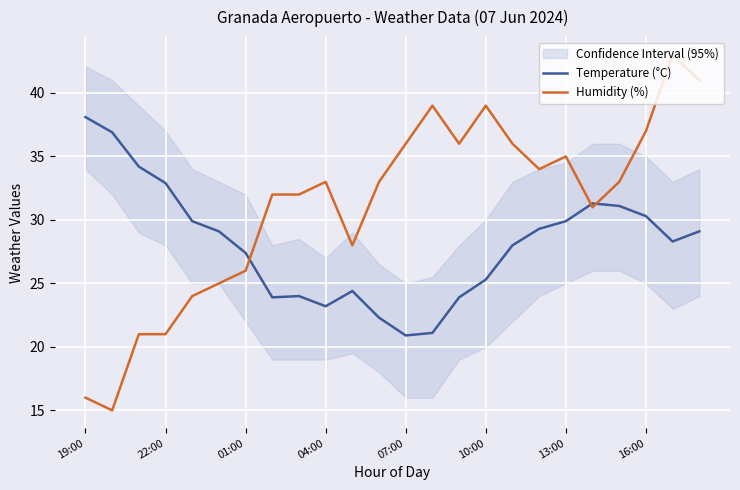

What is the difference between the maximum and minimum values in the Humidity (%) series?

28.0